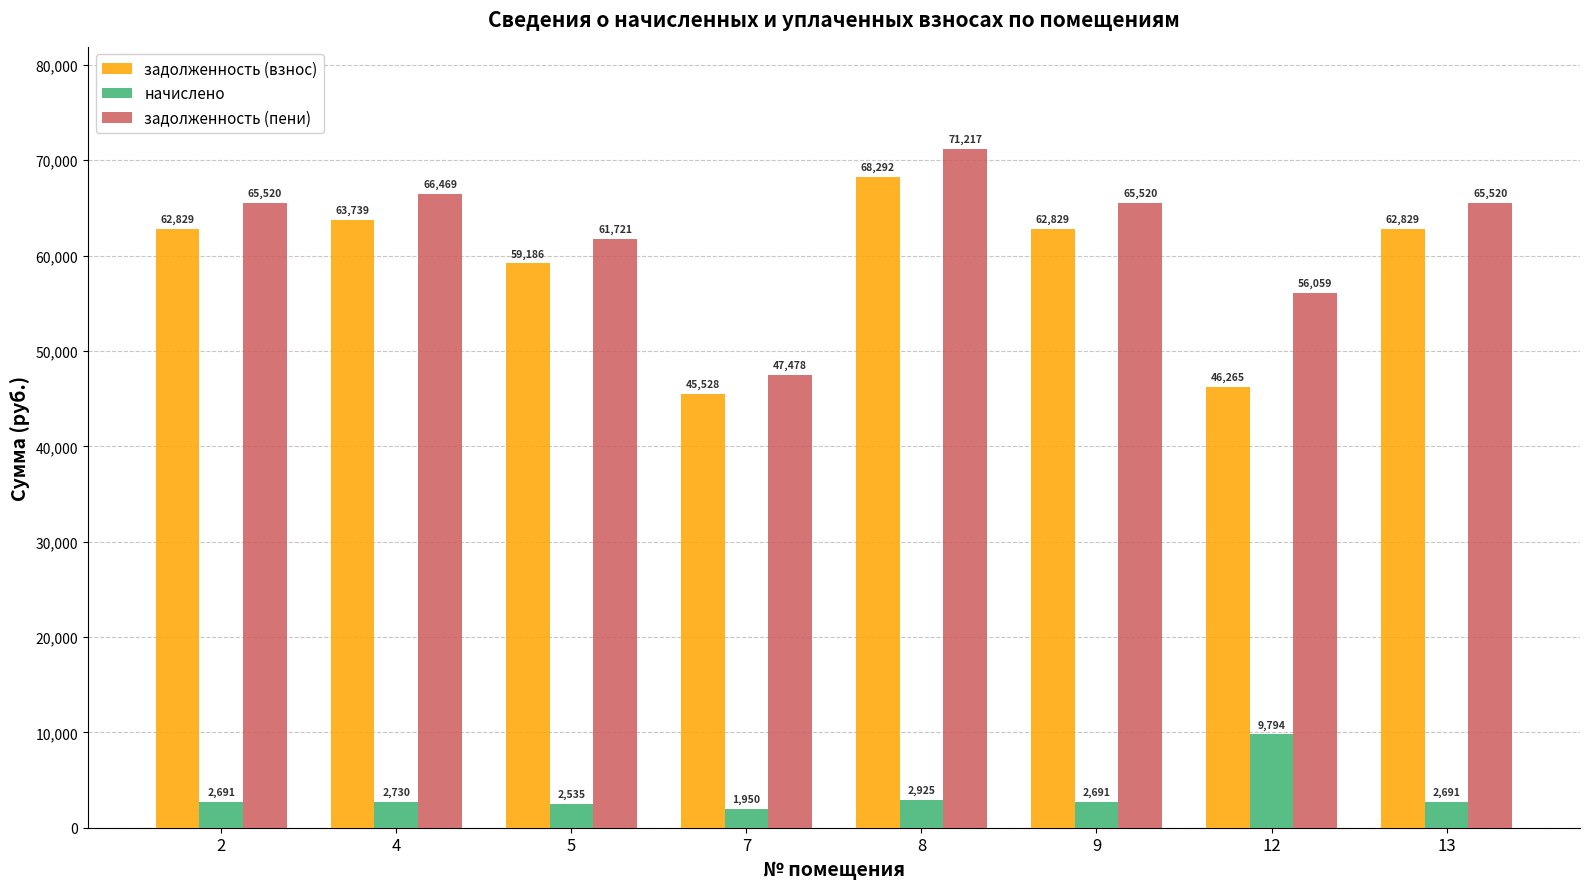

At how many categories does at least one series exceed 27037?

8